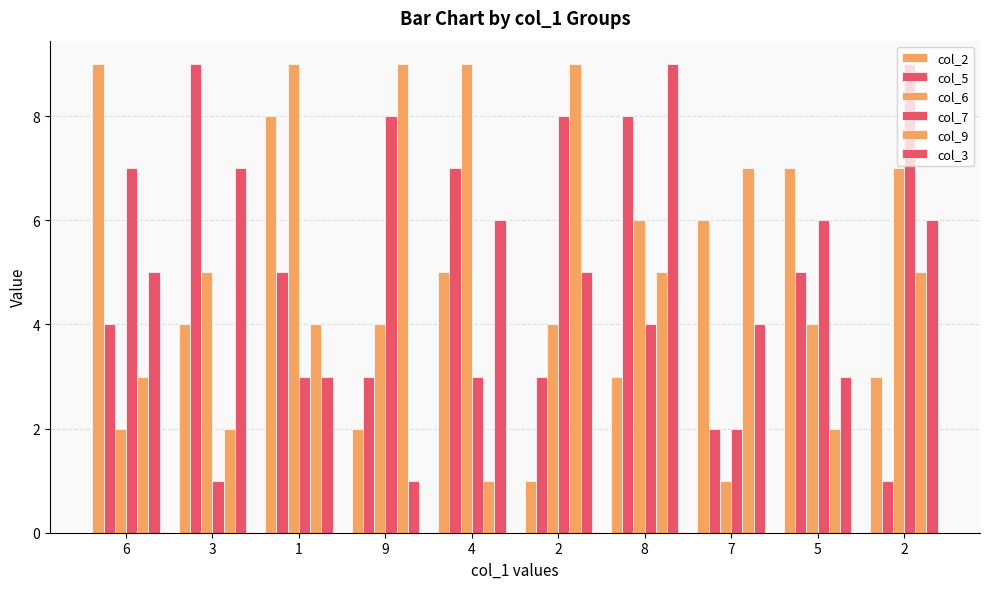

What is the value of the col_3 bar at the 4th from the left?

1